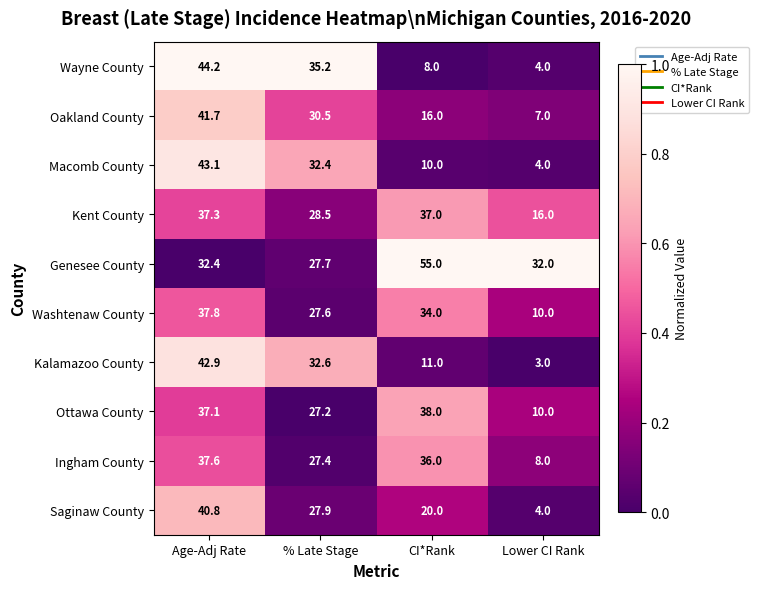

The value of Genesee County at % Late Stage is 40.7. True or false?

False